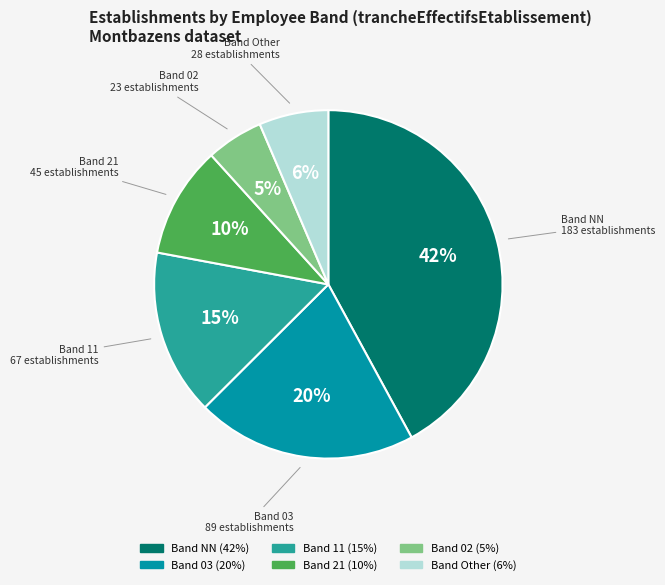

Count the number of slices in the pie.

6